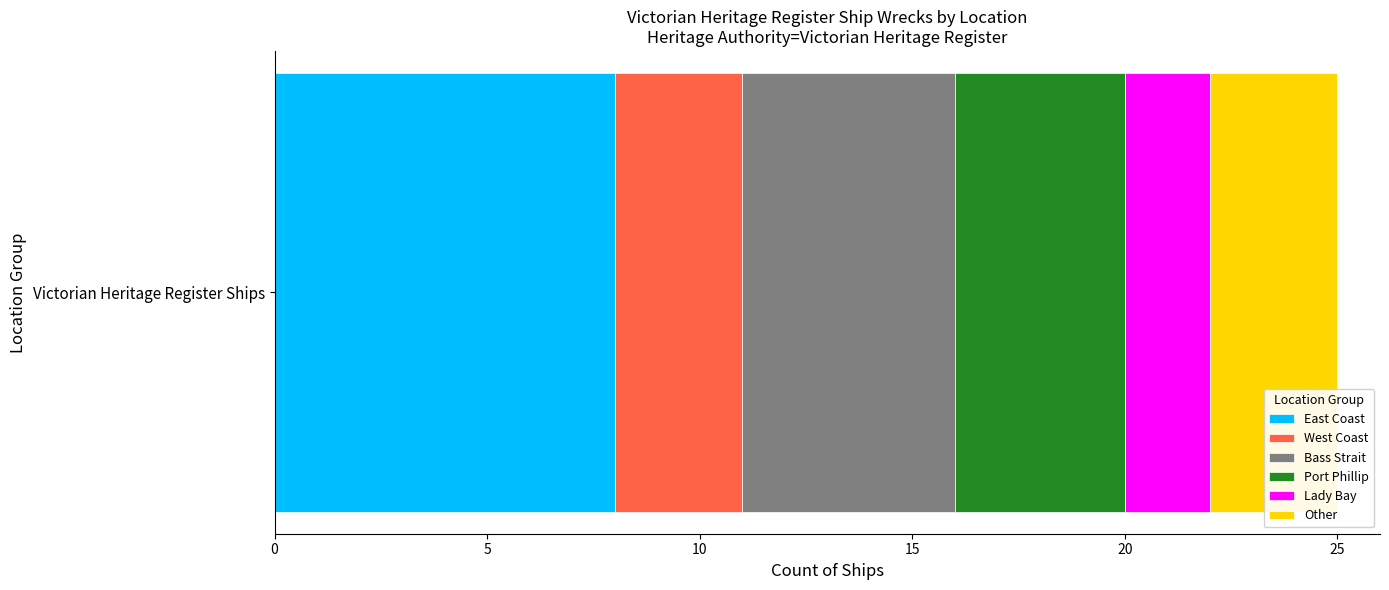

What is the minimum value for East Coast?

8